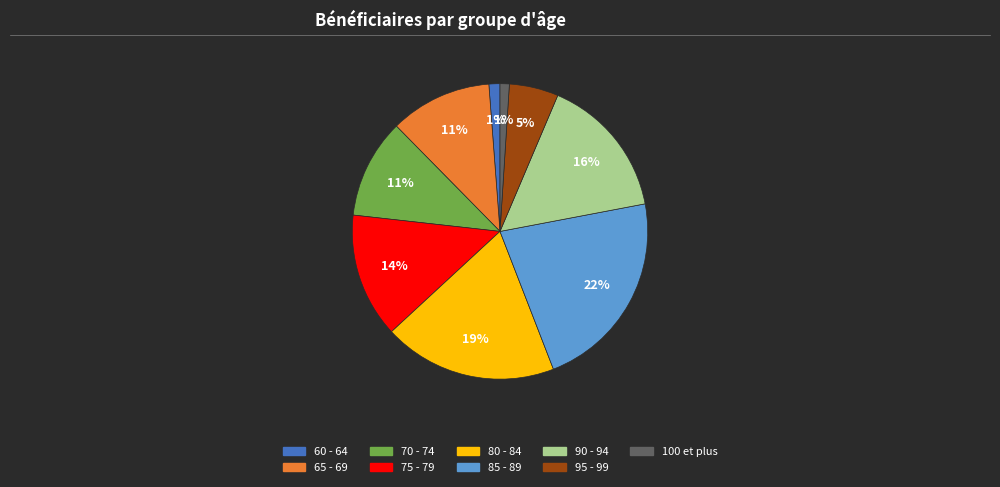

How many segments does this pie chart have?

9